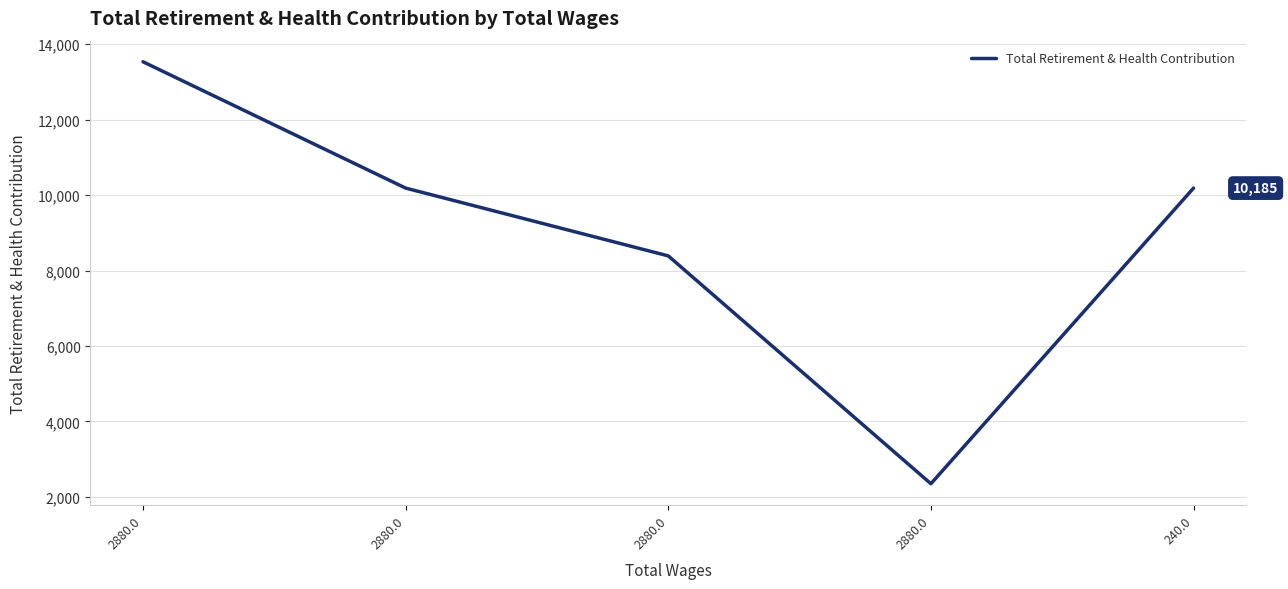

How many interior local valleys (lower than both neighbors) does the data have?

1